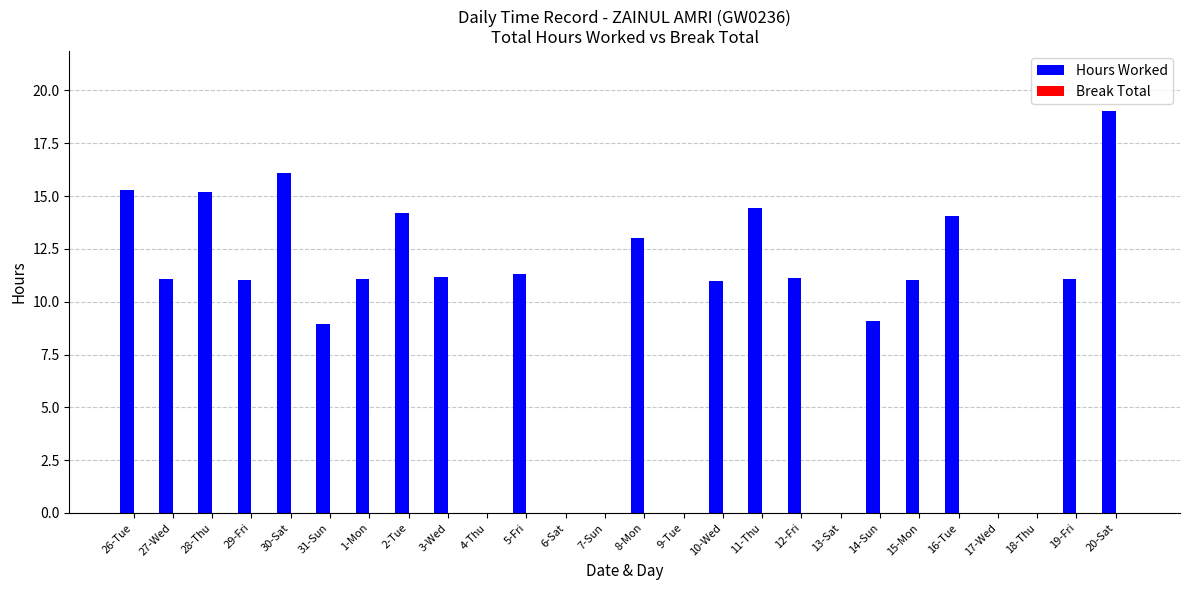

Between 1-Mon and 11-Thu, which is larger?

11-Thu